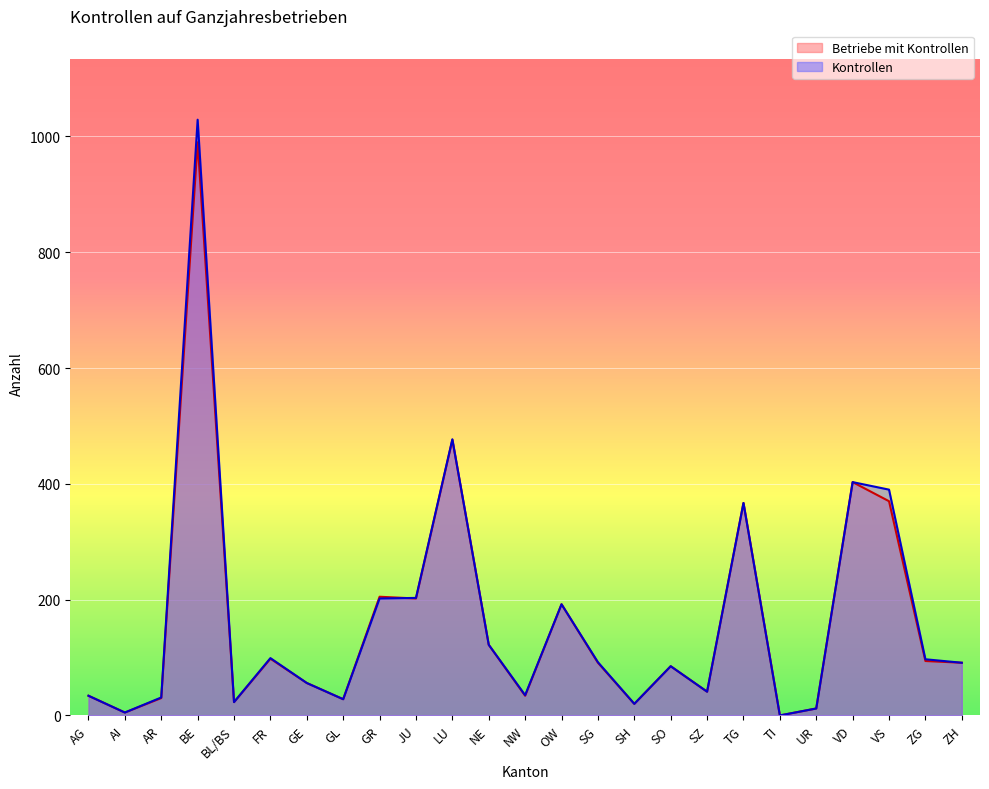

List the labels in order of Kontrollen value, smallest first.

TI, AI, UR, SH, BL/BS, GL, AR, AG, NW, SZ, GE, SO, ZH, SG, ZG, FR, NE, OW, GR, JU, TG, VS, VD, LU, BE